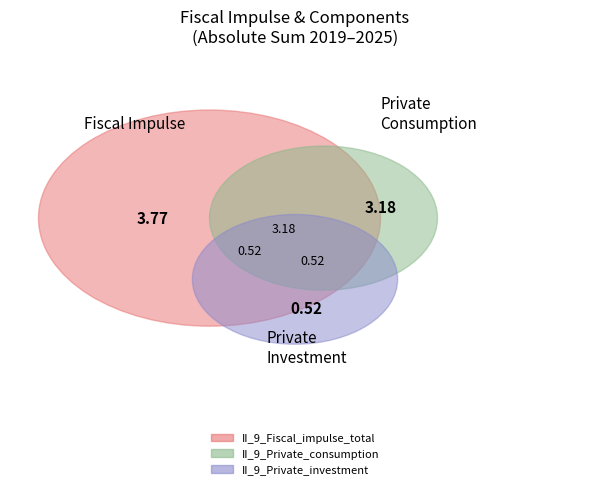

Does private_consumption represent more than half of the total?

Yes